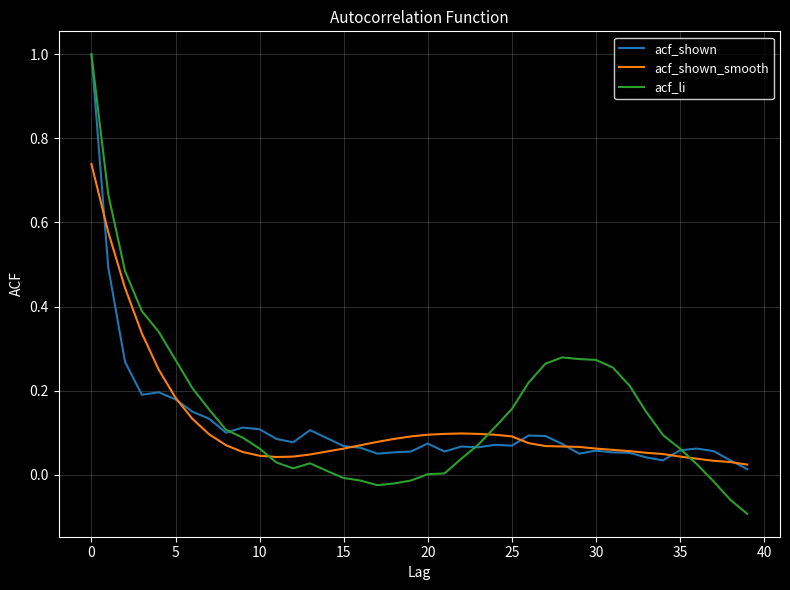

Count the number of categories in the chart.

40